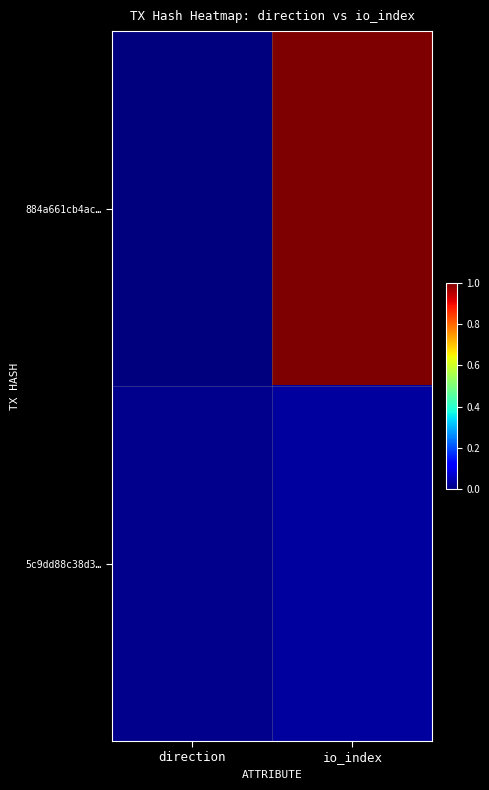

What is the total value across all series at io_index?

1.0